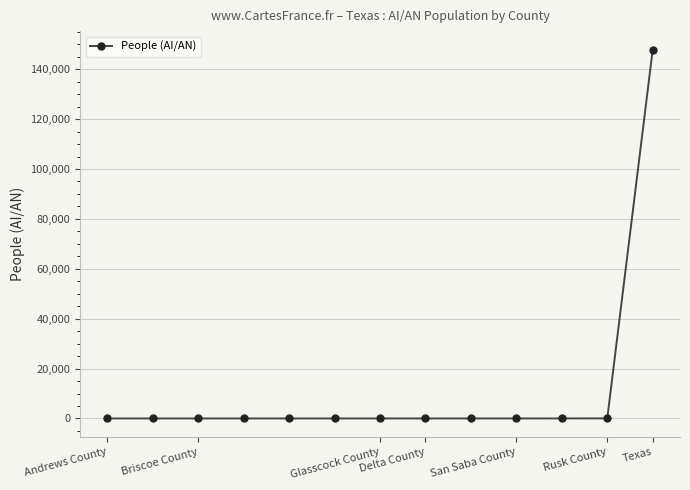

What is the maximum value shown in the chart?

147892